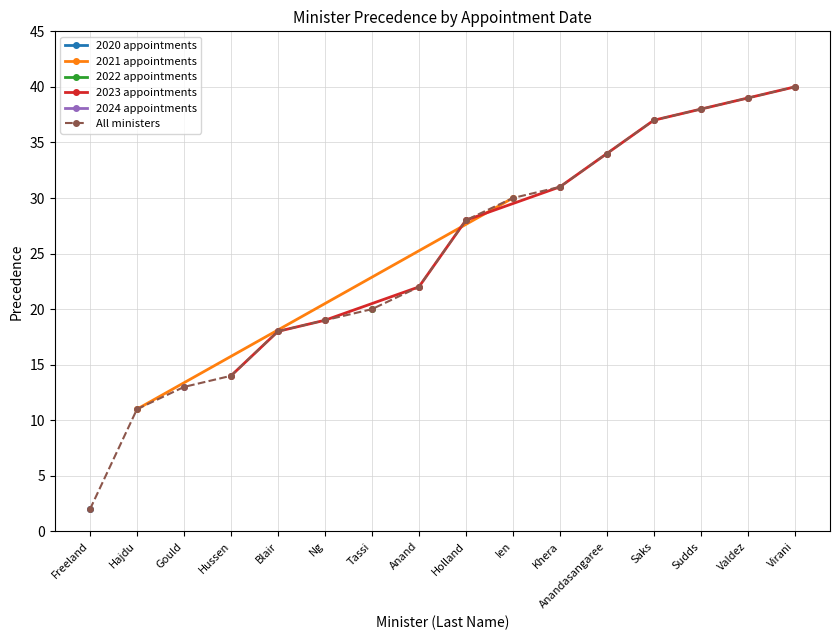

The All ministers series shows 40 at Virani. True or false?

True